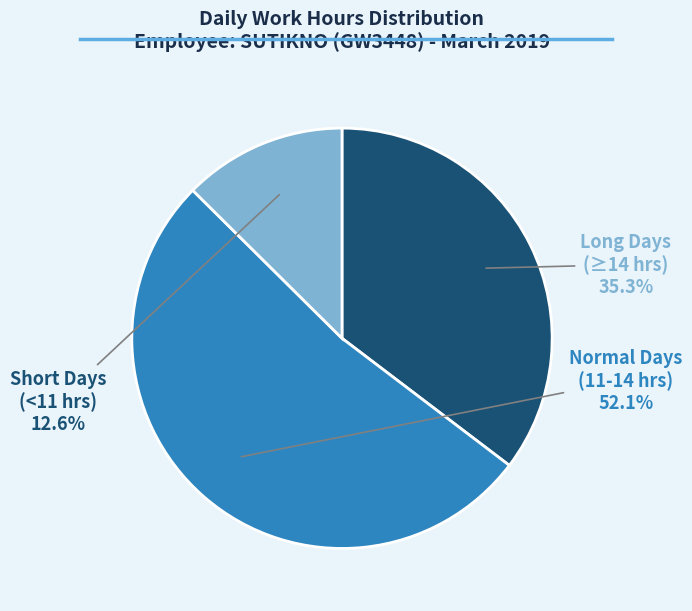

Does any single category account for the majority?

Yes